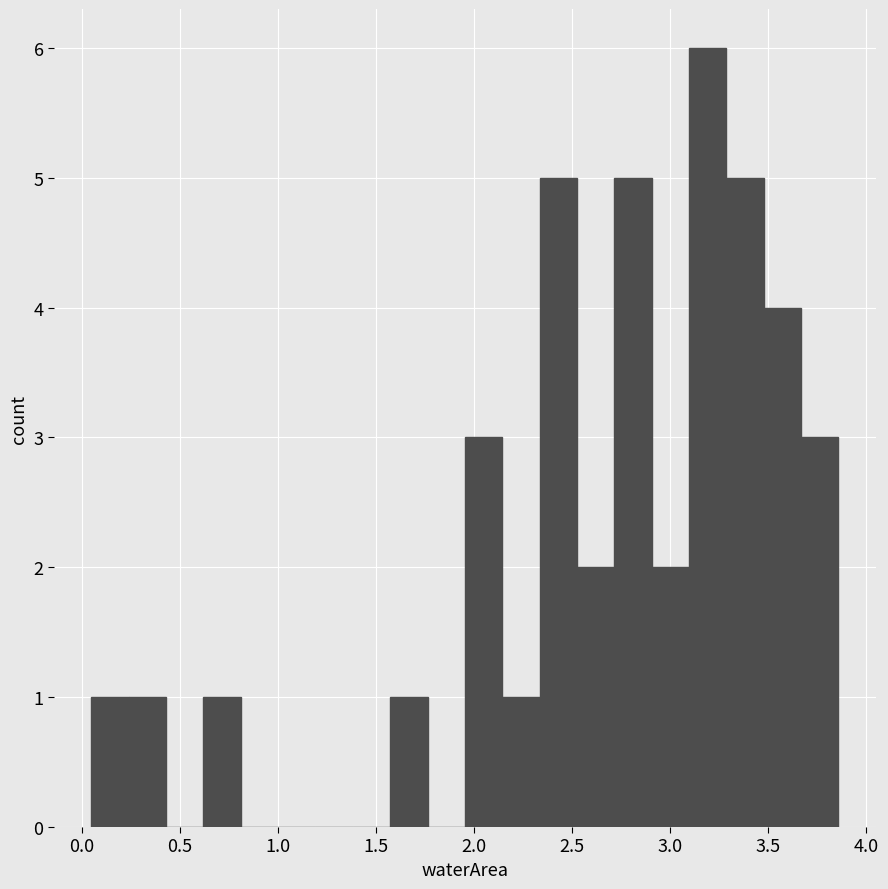

Read against the x-axis, roughly where is the centre of the tallest bar?

3.20